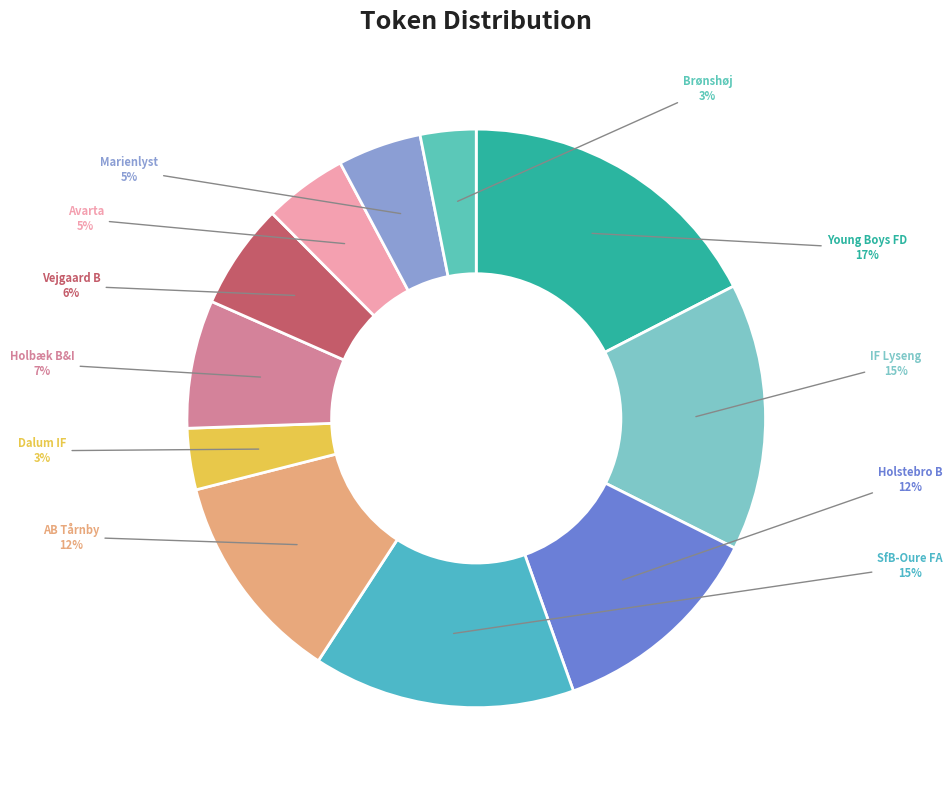

Count the number of slices in the pie.

11